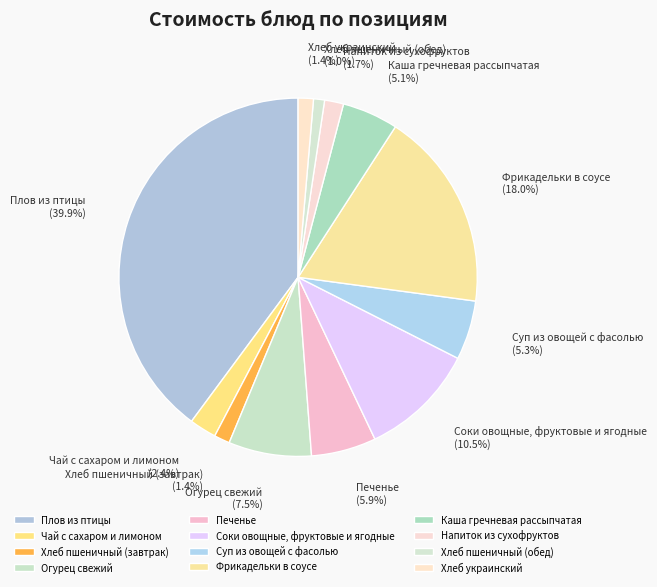

Do Напиток из сухофруктов and Соки овощные, фруктовые и ягодные together represent more than half of the pie?

No